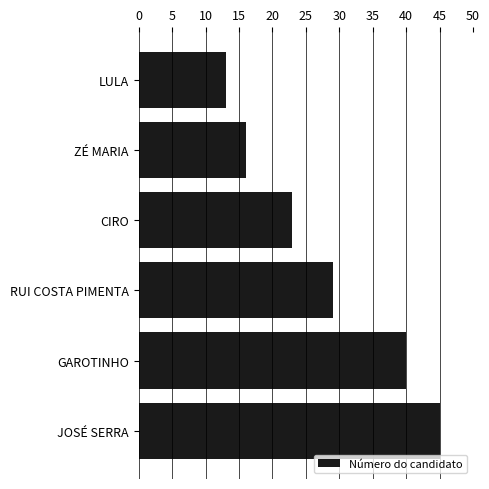

Reading top to bottom, extract all data points from this chart.

LULA=13	ZÉ MARIA=16	CIRO=23	RUI COSTA PIMENTA=29	GAROTINHO=40	JOSÉ SERRA=45